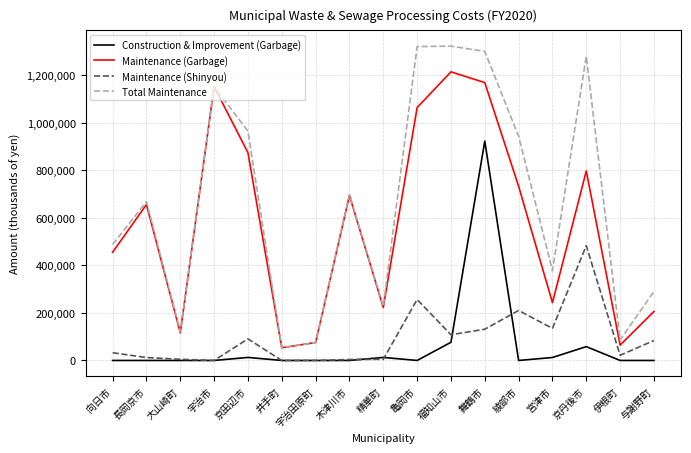

What is the greatest value displayed?

1322853